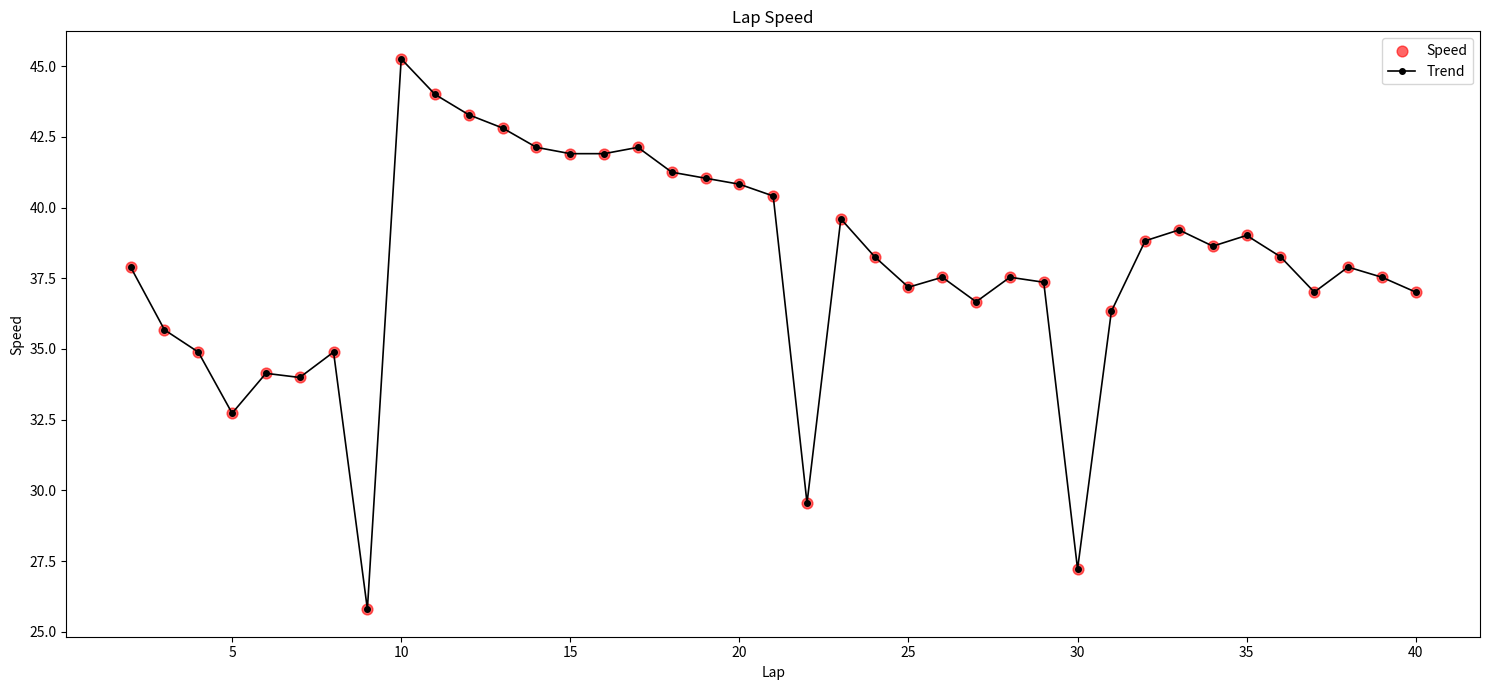

What is the minimum value shown in the chart?

25.8